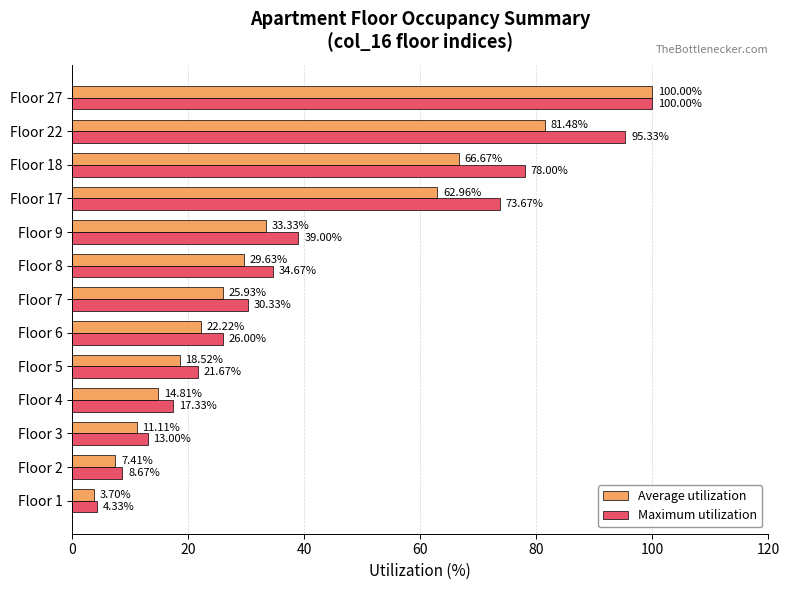

What is the difference between the maximum and minimum values in the Maximum utilization series?

95.7